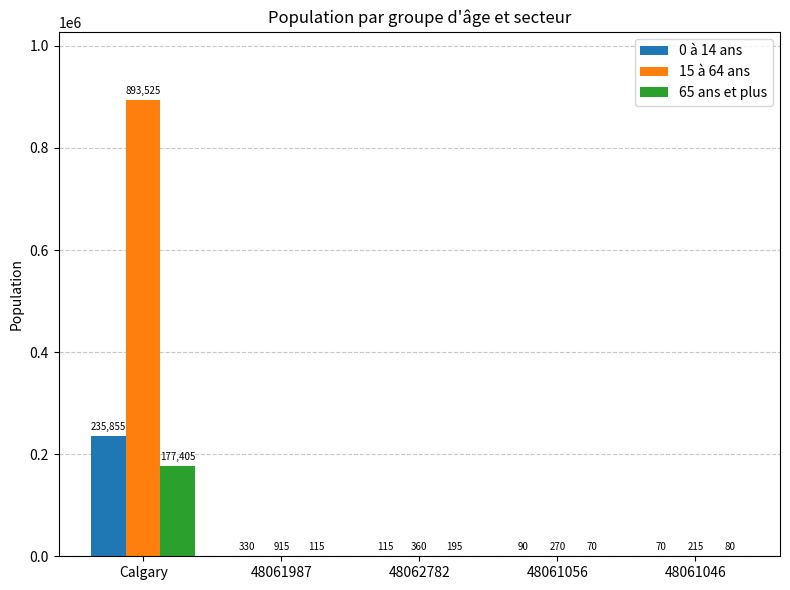

Which series has the largest total across all categories?

15 à 64 ans